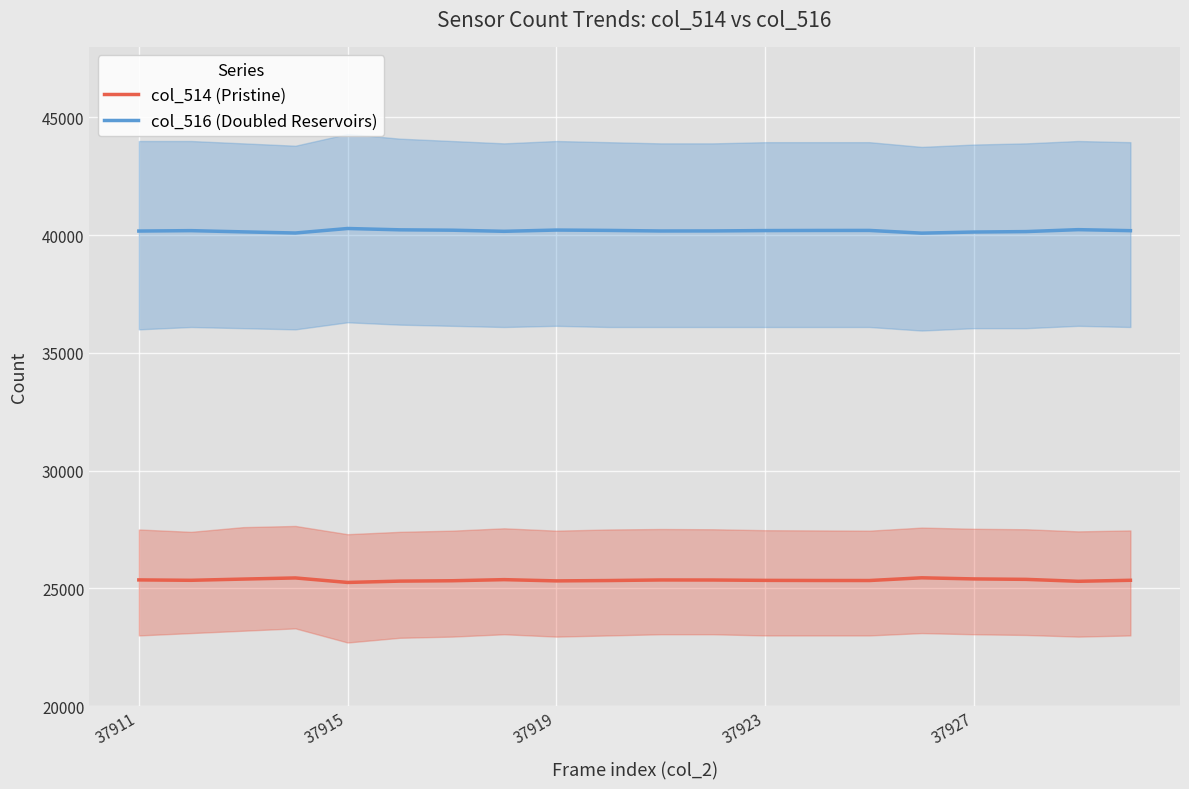

What is the maximum value for col_514 (Pristine)?

25448